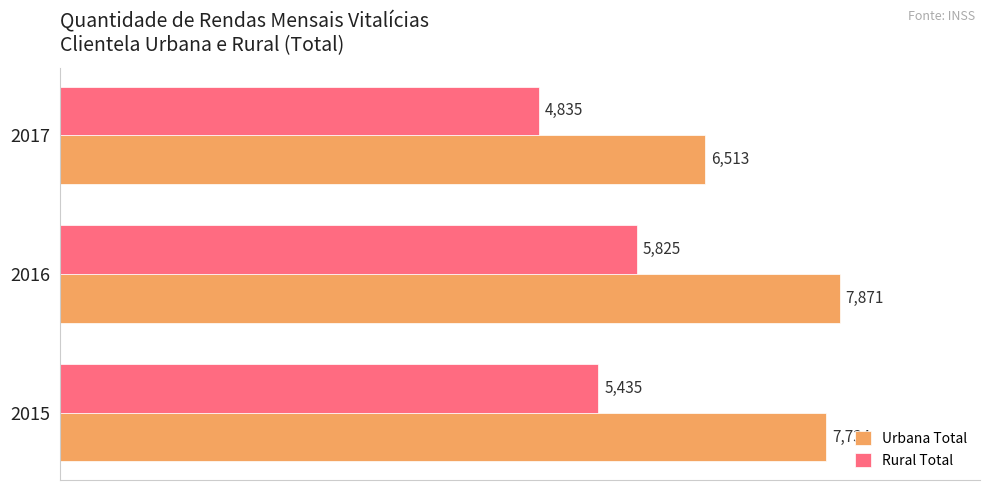

List the series in order of their overall mean, lowest first.

Rural Total, Urbana Total